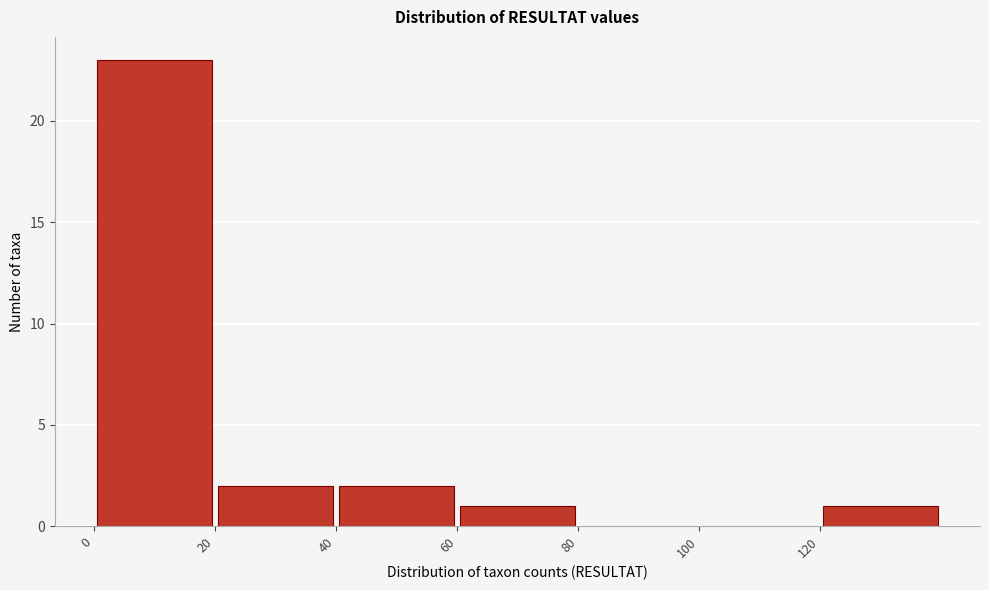

Reading left to right, transcribe this chart: for each bar, give the range it covers on the x-axis and its height. The values are not printed on the chart, so give them approximately, as read against the axis.

0 to 20: 23
20 to 40: 2
40 to 60: 2
60 to 80: 1
80 to 100: 0
100 to 120: 0
120 to 140: 1